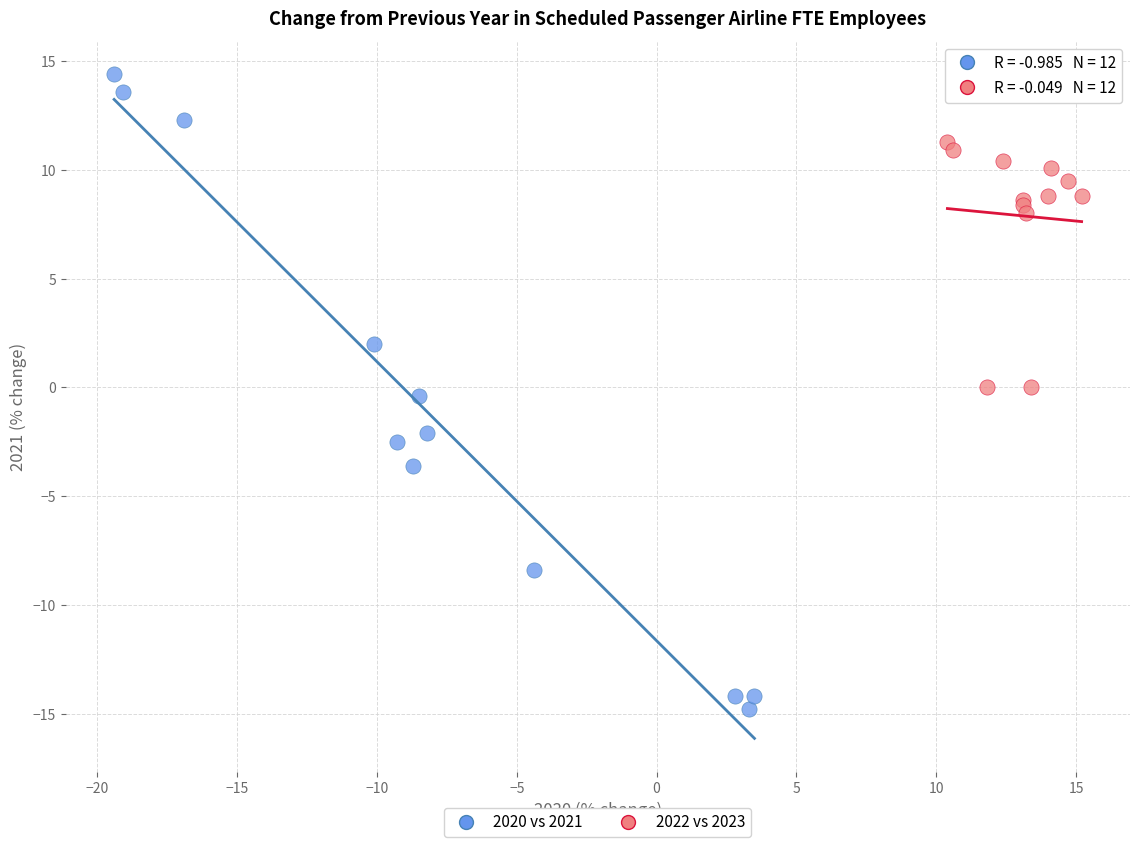

Which series contains the highest Y value?

2020 vs 2021